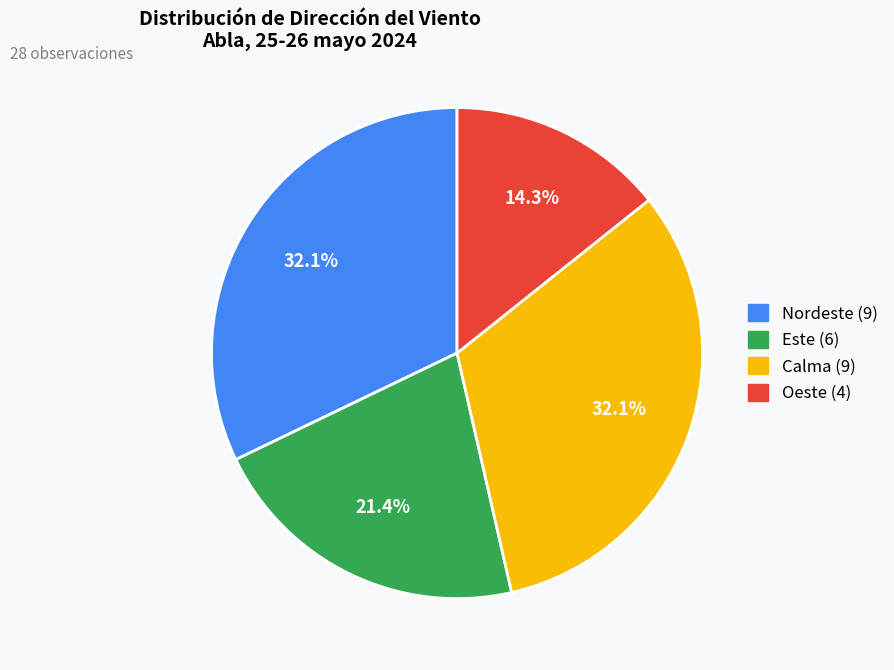

Which slice is the largest?

Nordeste